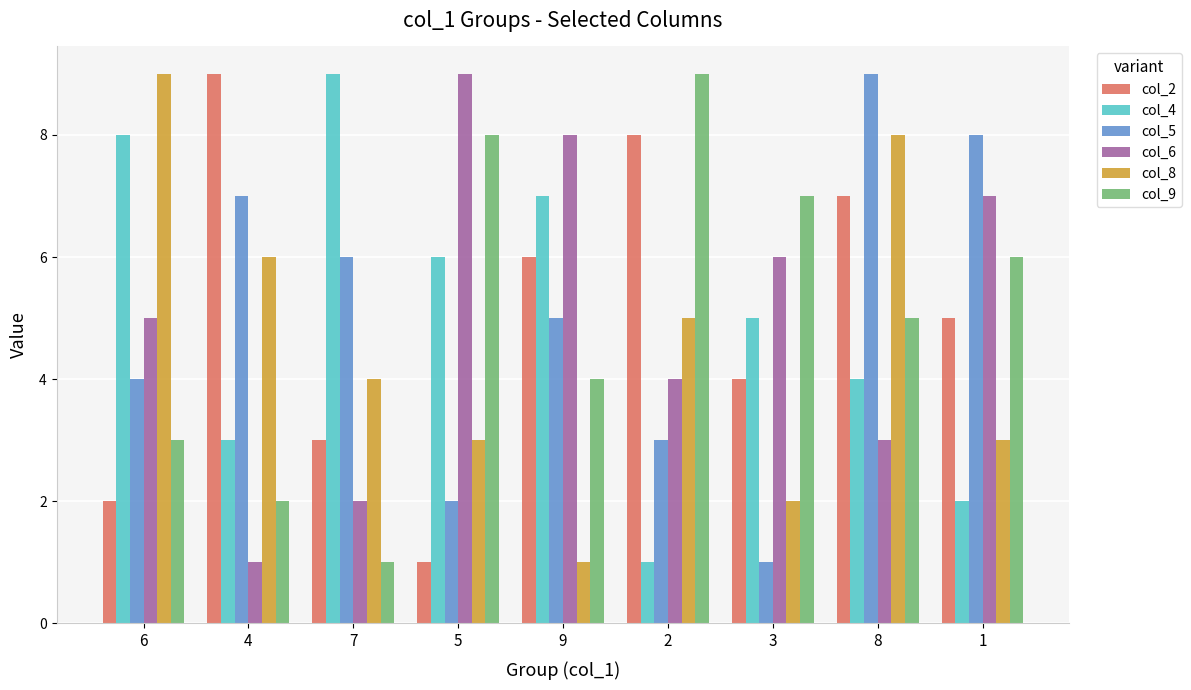

Reading left to right, what are all the values shown in this chart?

col_2: 2	9	3	1	6	8	4	7	5
col_4: 8	3	9	6	7	1	5	4	2
col_5: 4	7	6	2	5	3	1	9	8
col_6: 5	1	2	9	8	4	6	3	7
col_8: 9	6	4	3	1	5	2	8	3
col_9: 3	2	1	8	4	9	7	5	6